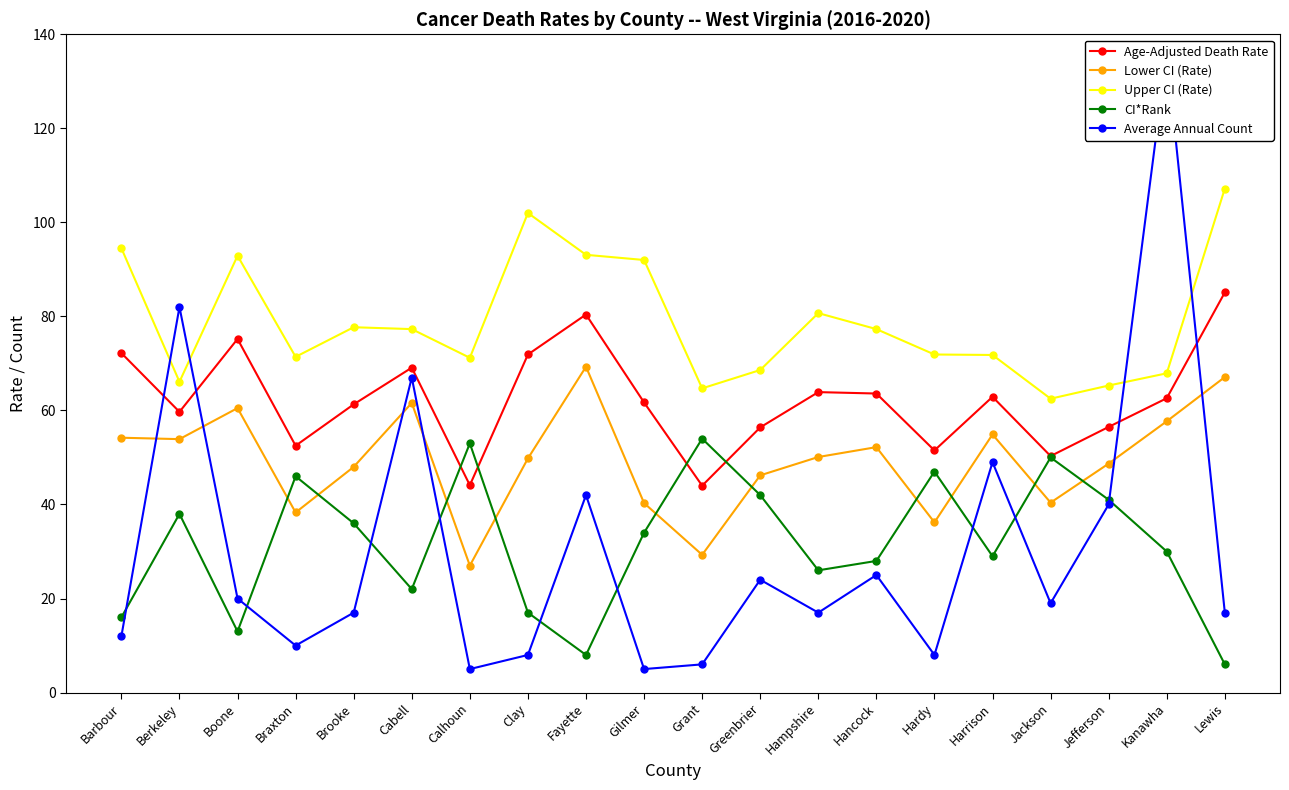

What is the difference between the highest and lowest values at Harrison?

42.8